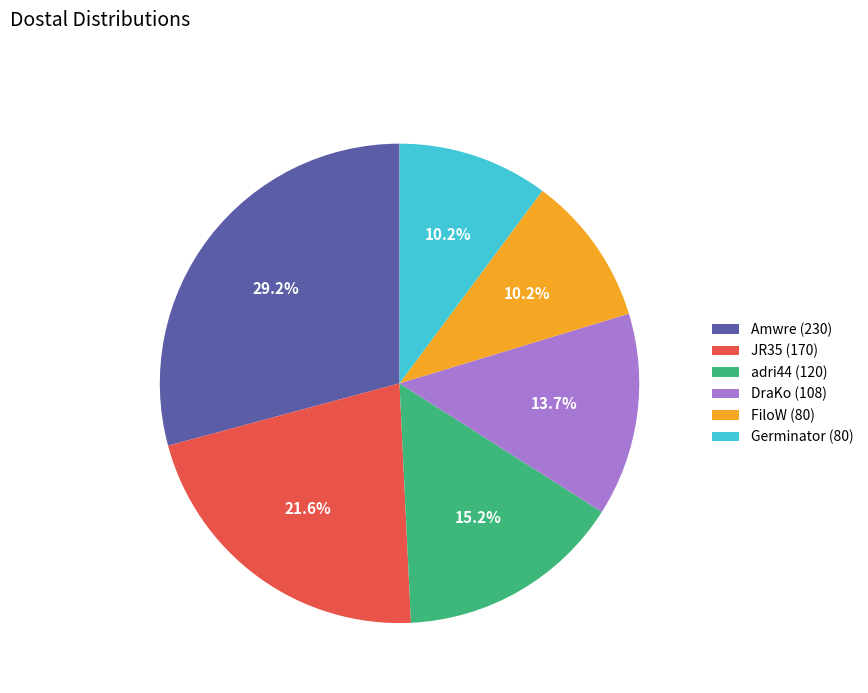

Is it true that Amwre (230) is 43% of the pie?

False